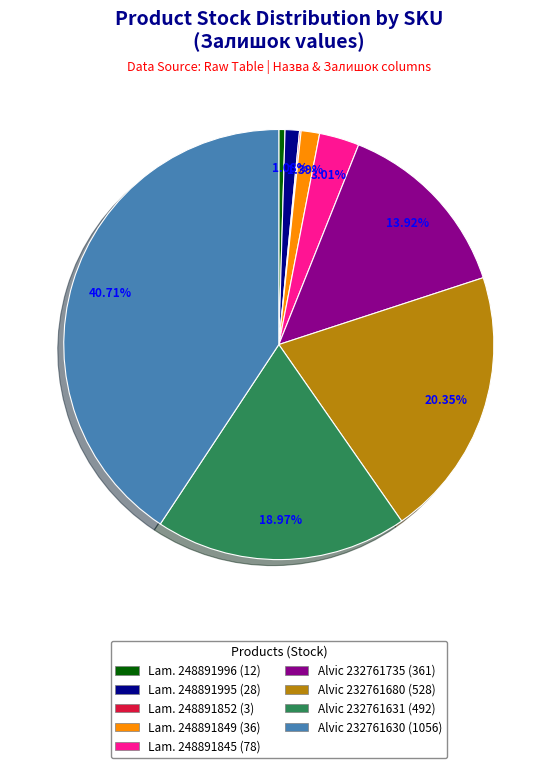

Combined, do Alvic 232761630 (1056) and Lam. 248891849 (36) account for over 50%?

No